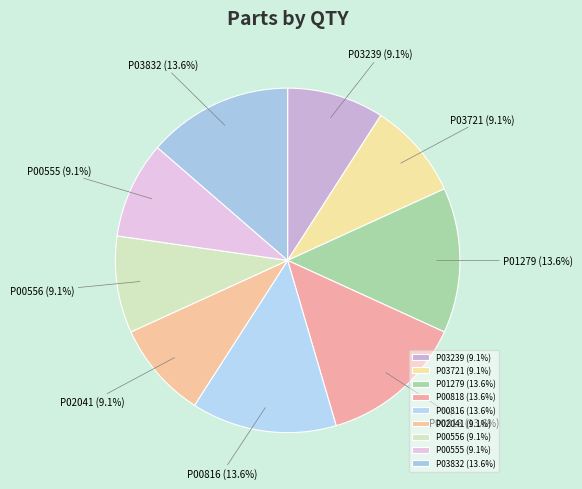

Does any single category account for the majority?

No